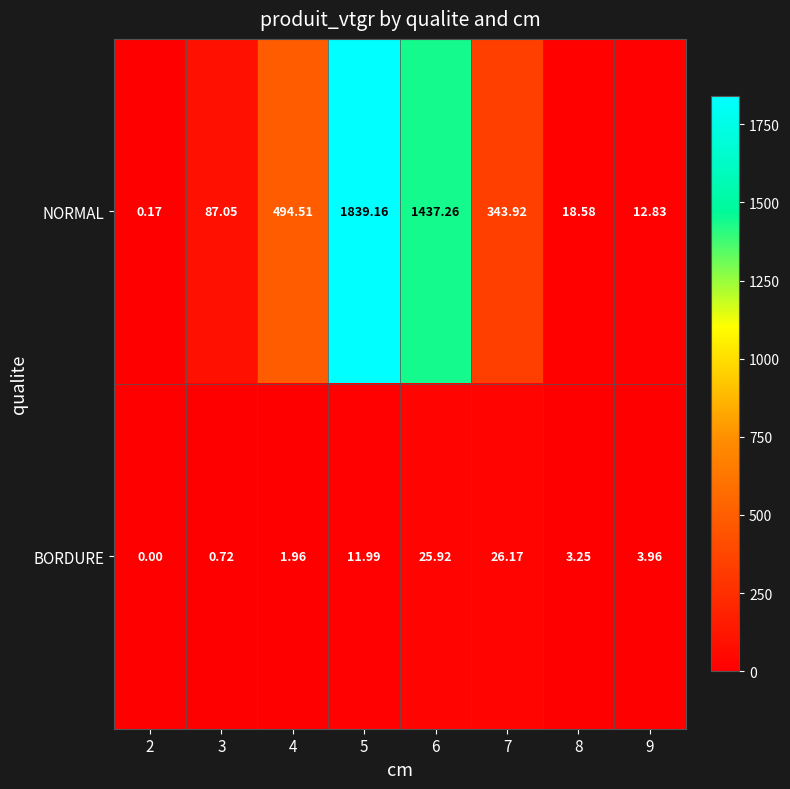

Which series has the widest spread of values?

NORMAL